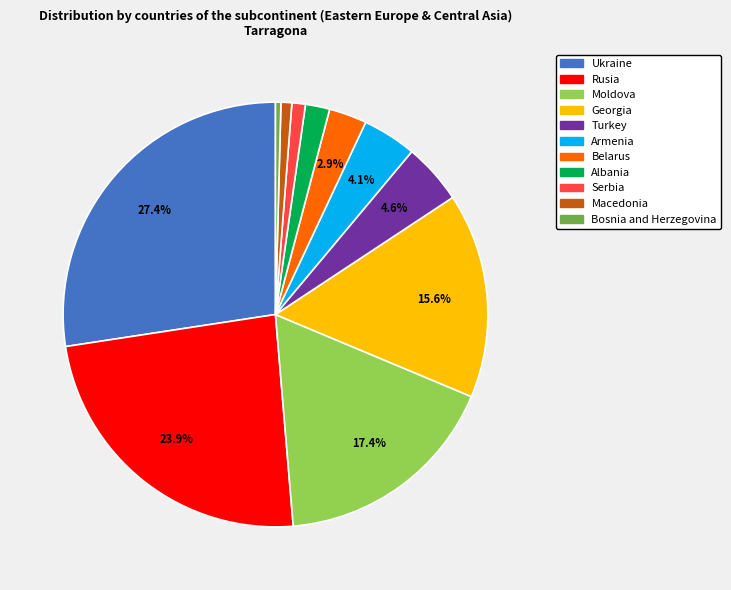

What is the largest slice in the pie chart?

Ukraine